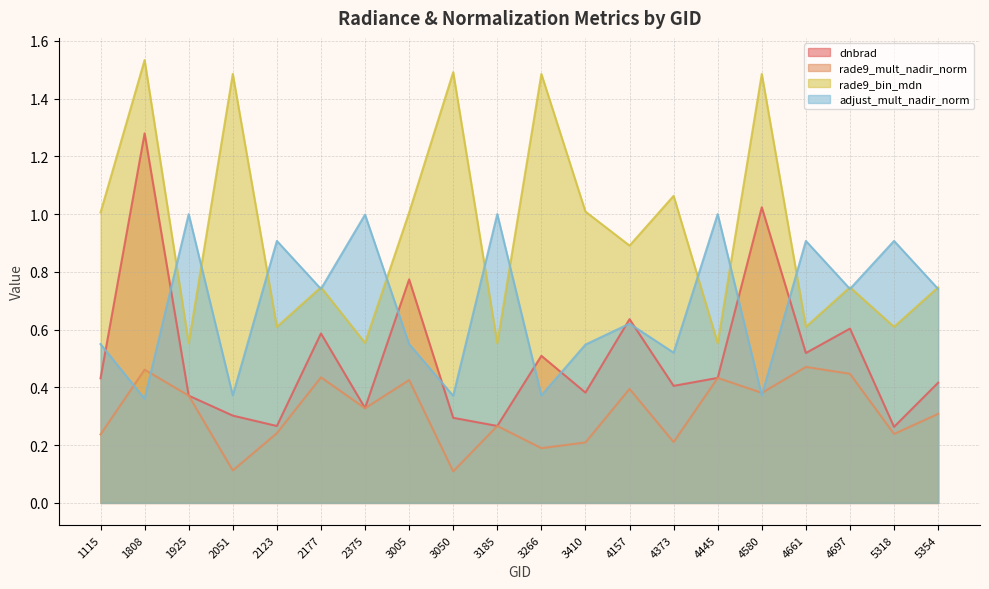

Reading left to right, transcribe all the data shown in this chart.

dnbrad: 1115=0.4	1808=1.3	1925=0.4	2051=0.3	2123=0.3	2177=0.6	2375=0.3	3005=0.8	3050=0.3	3185=0.3	3266=0.5	3410=0.4	4157=0.6	4373=0.4	4445=0.4	4580=1.0	4661=0.5	4697=0.6	5318=0.3	5354=0.4
rade9_mult_nadir_norm: 1115=0.2	1808=0.5	1925=0.4	2051=0.1	2123=0.2	2177=0.4	2375=0.3	3005=0.4	3050=0.1	3185=0.3	3266=0.2	3410=0.2	4157=0.4	4373=0.2	4445=0.4	4580=0.4	4661=0.5	4697=0.4	5318=0.2	5354=0.3
rade9_bin_mdn: 1115=1.0	1808=1.5	1925=0.6	2051=1.5	2123=0.6	2177=0.7	2375=0.6	3005=1.0	3050=1.5	3185=0.6	3266=1.5	3410=1.0	4157=0.9	4373=1.1	4445=0.6	4580=1.5	4661=0.6	4697=0.7	5318=0.6	5354=0.7
adjust_mult_nadir_norm: 1115=0.5	1808=0.4	1925=1.0	2051=0.4	2123=0.9	2177=0.7	2375=1.0	3005=0.5	3050=0.4	3185=1.0	3266=0.4	3410=0.5	4157=0.6	4373=0.5	4445=1.0	4580=0.4	4661=0.9	4697=0.7	5318=0.9	5354=0.7